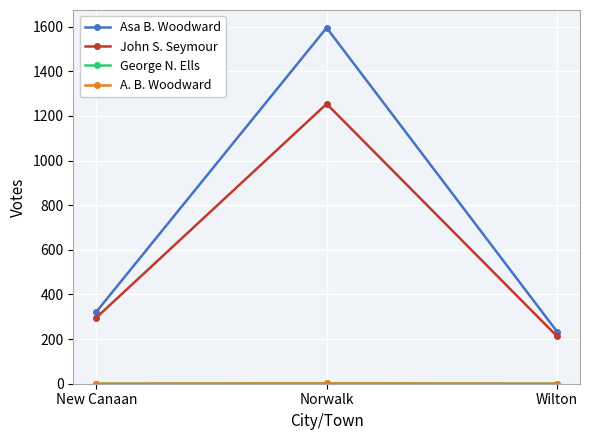

What is the difference between the maximum and minimum values in the Asa B. Woodward series?

1361